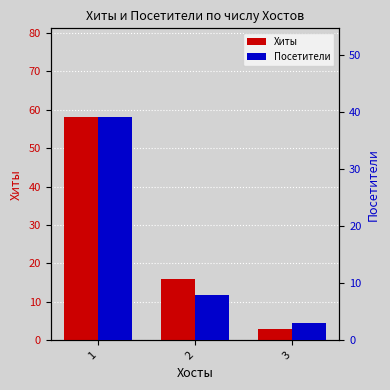

How many data points in Посетители are above 8?

1